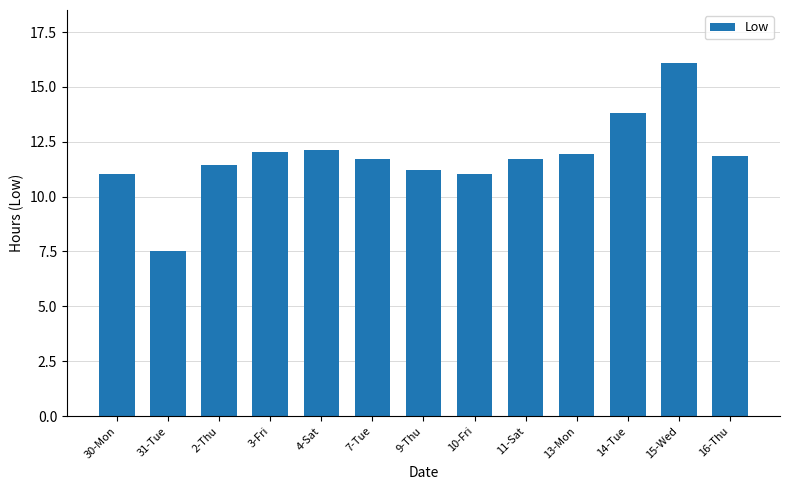

Does the chart contain any negative values?

No